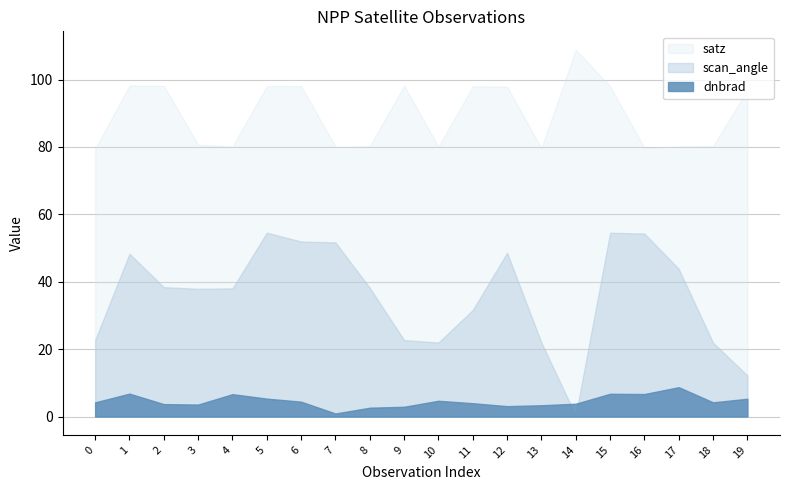

Which has a higher value, 3 or 17?

17